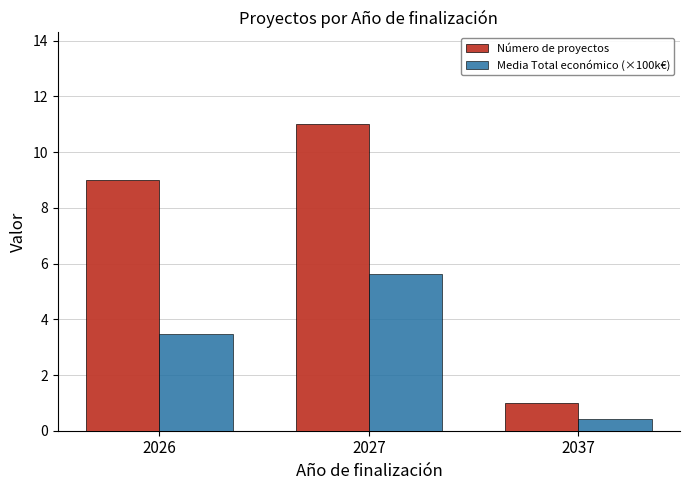

True or false: Número de proyectos has a value of 16.1 at 2027.

False